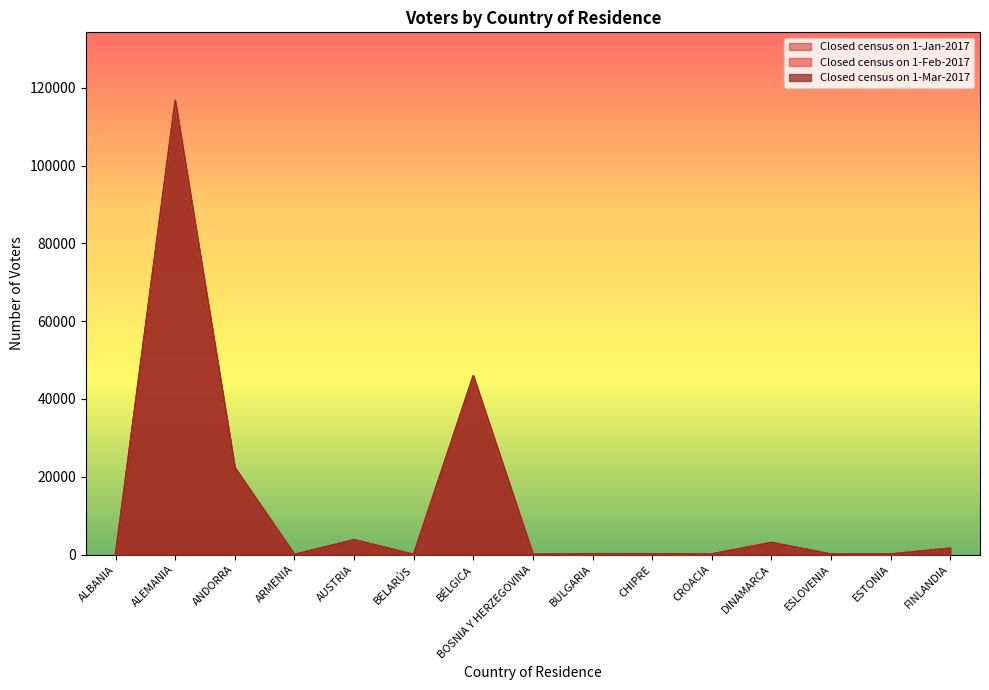

True or false: Closed census on 1-Mar-2017 and Closed census on 1-Feb-2017 cross at least once.

True